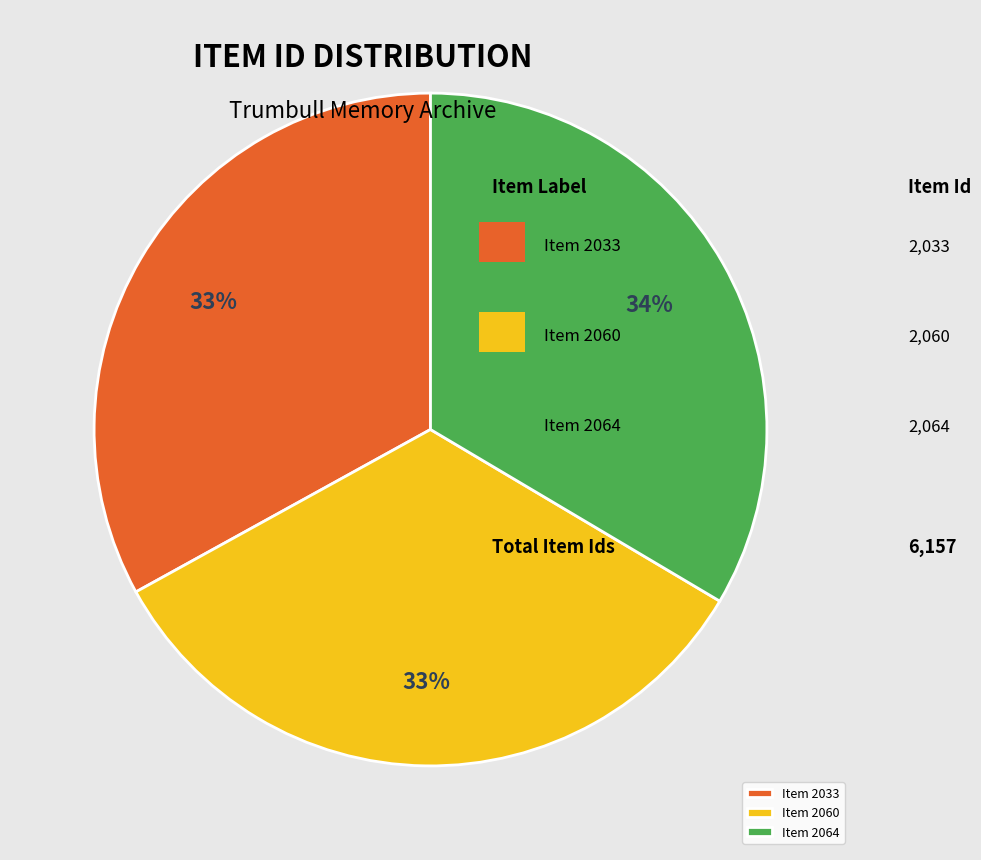

Do Item 2064 and Item 2033 together represent more than half of the pie?

Yes